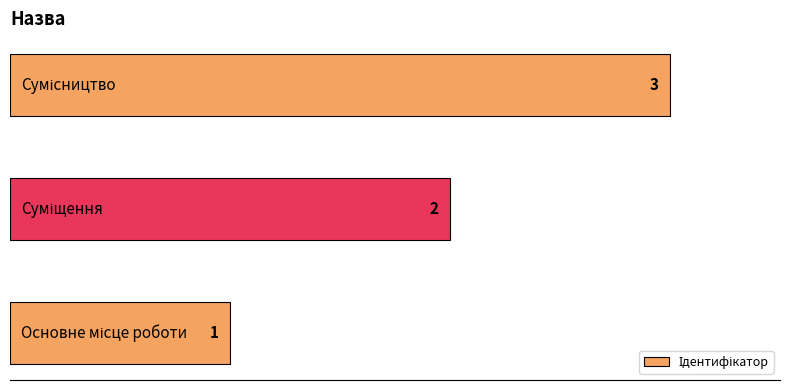

How many values are between 1 and 3?

3